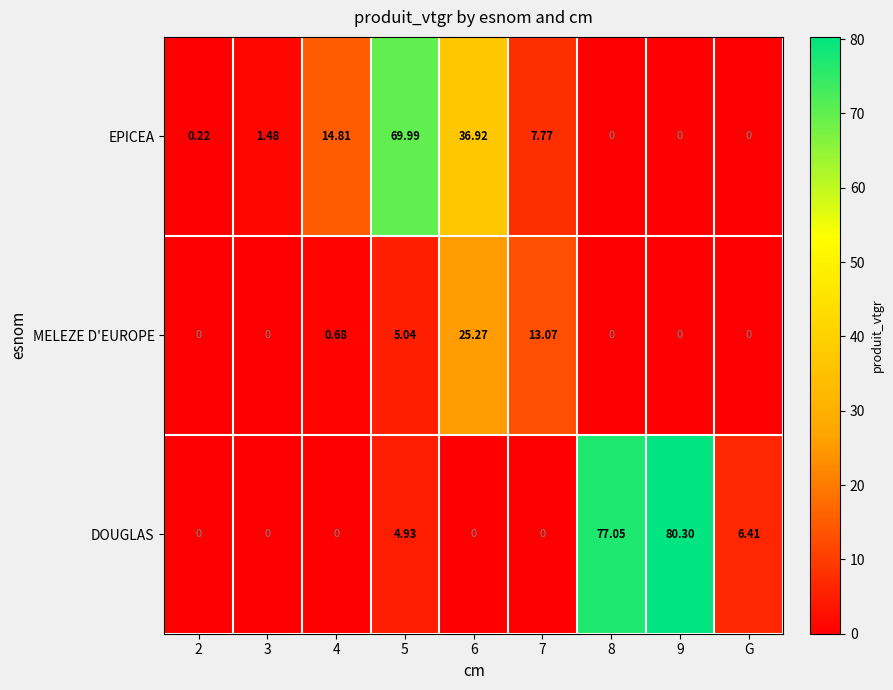

Which series changed the most between 5 and 9?

DOUGLAS